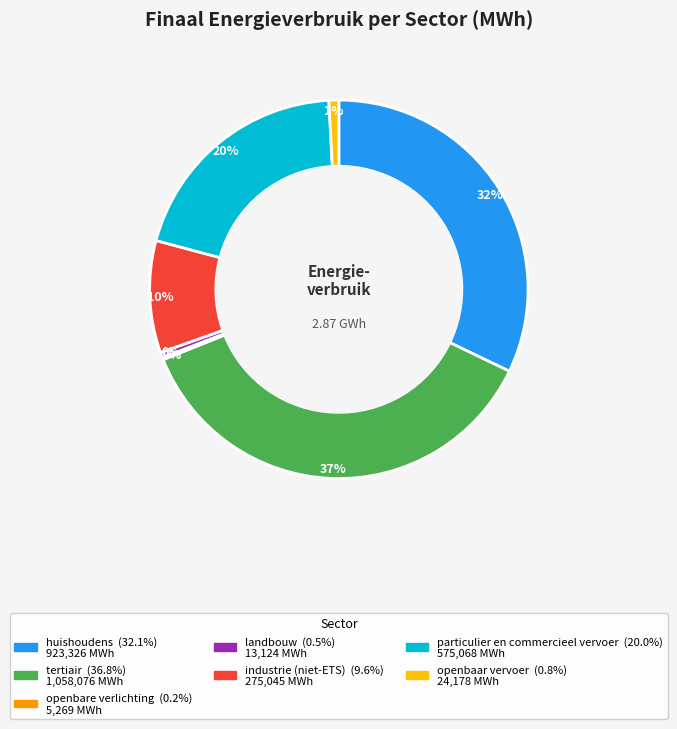

To the nearest percent, what is the average slice percentage?

14%